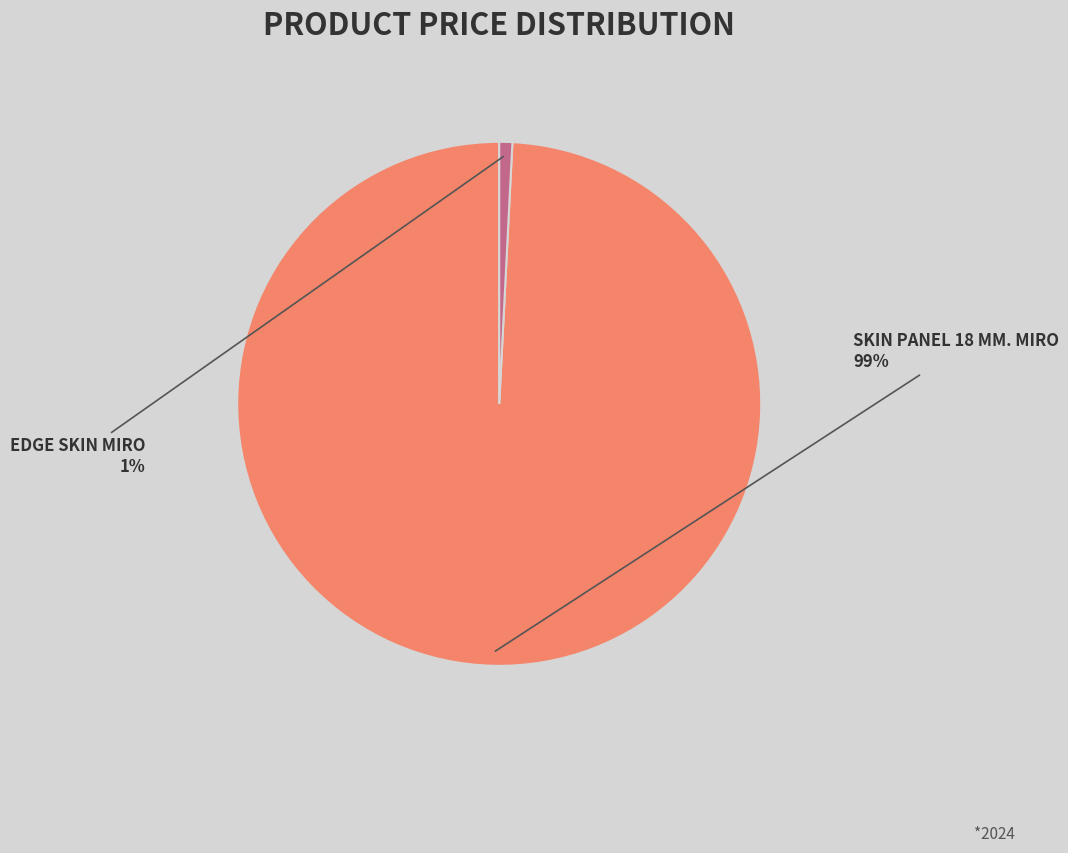

To the nearest percent, what is the difference between the largest and smallest slice percentages?

98%